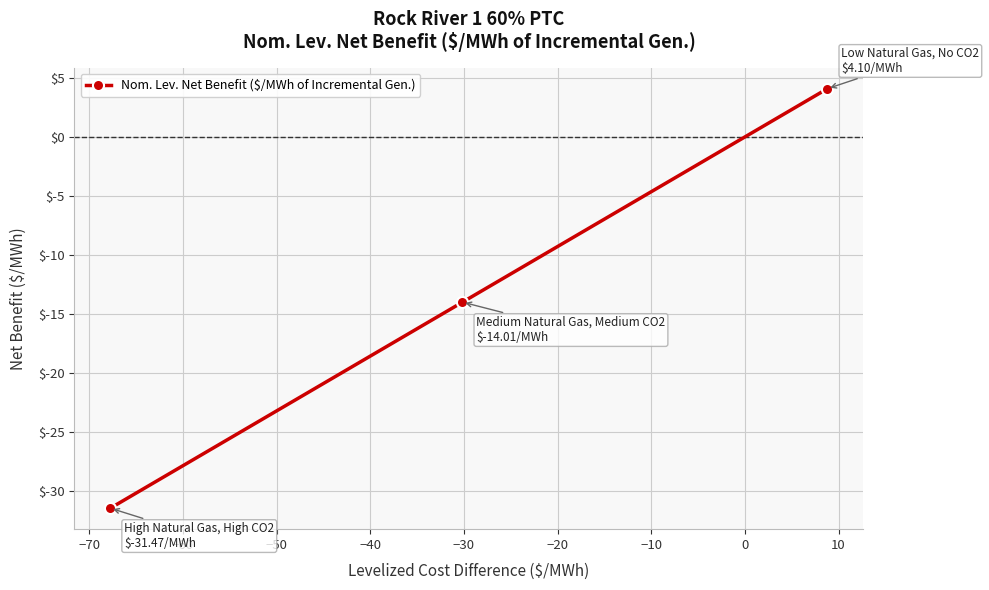

Reading right to left, transcribe all the data shown in this chart.

4.1	-14.0	-31.5